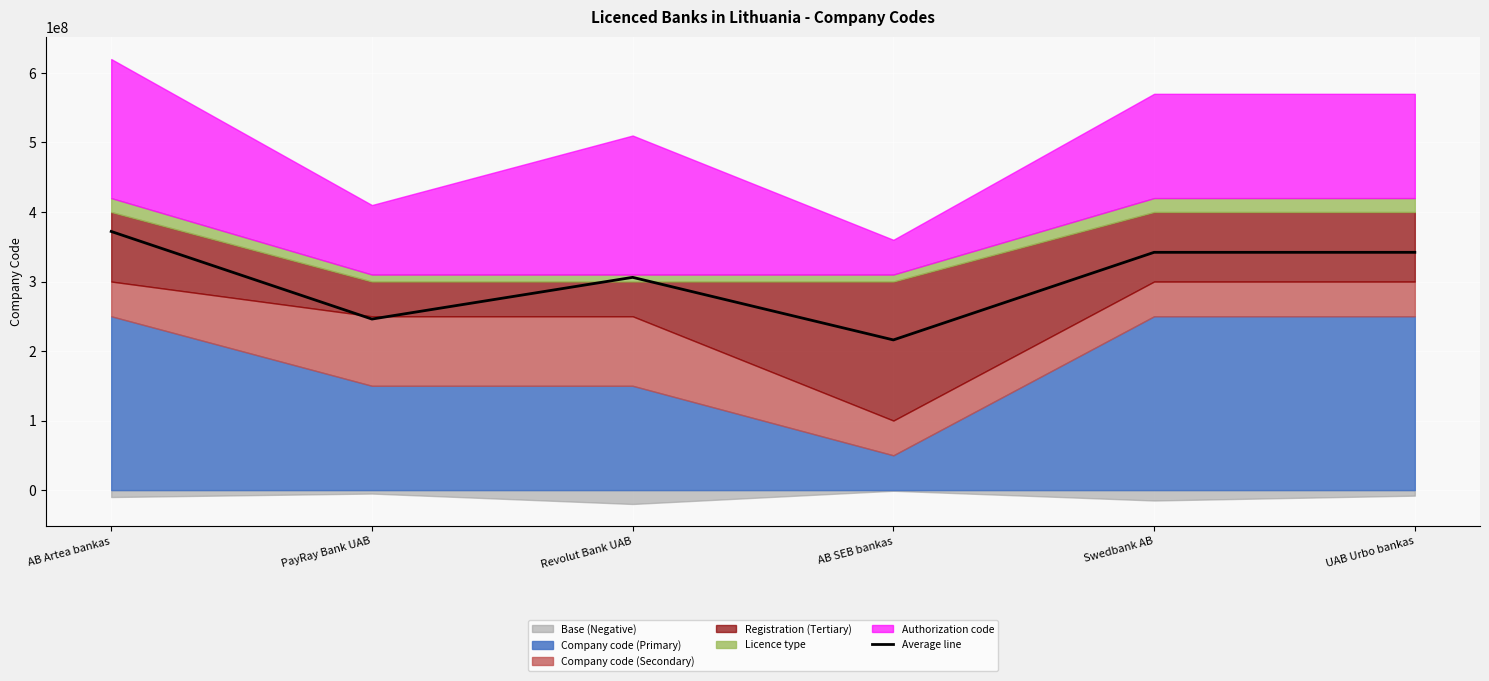

At which category does the data reach its first local valley?

PayRay Bank UAB